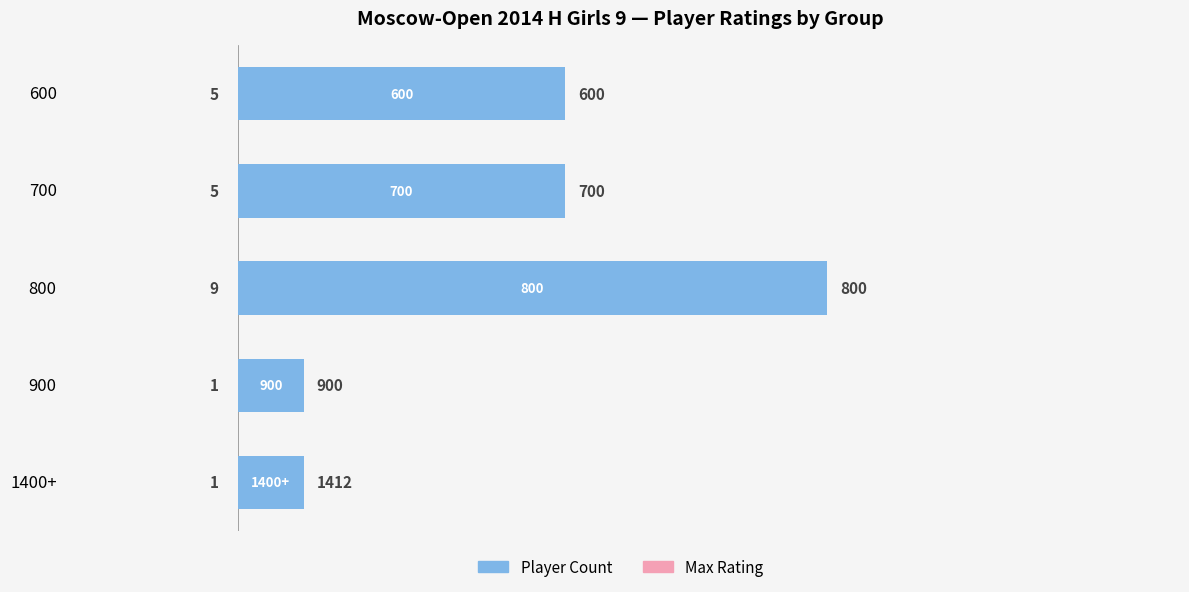

How many bars are there in total?

5